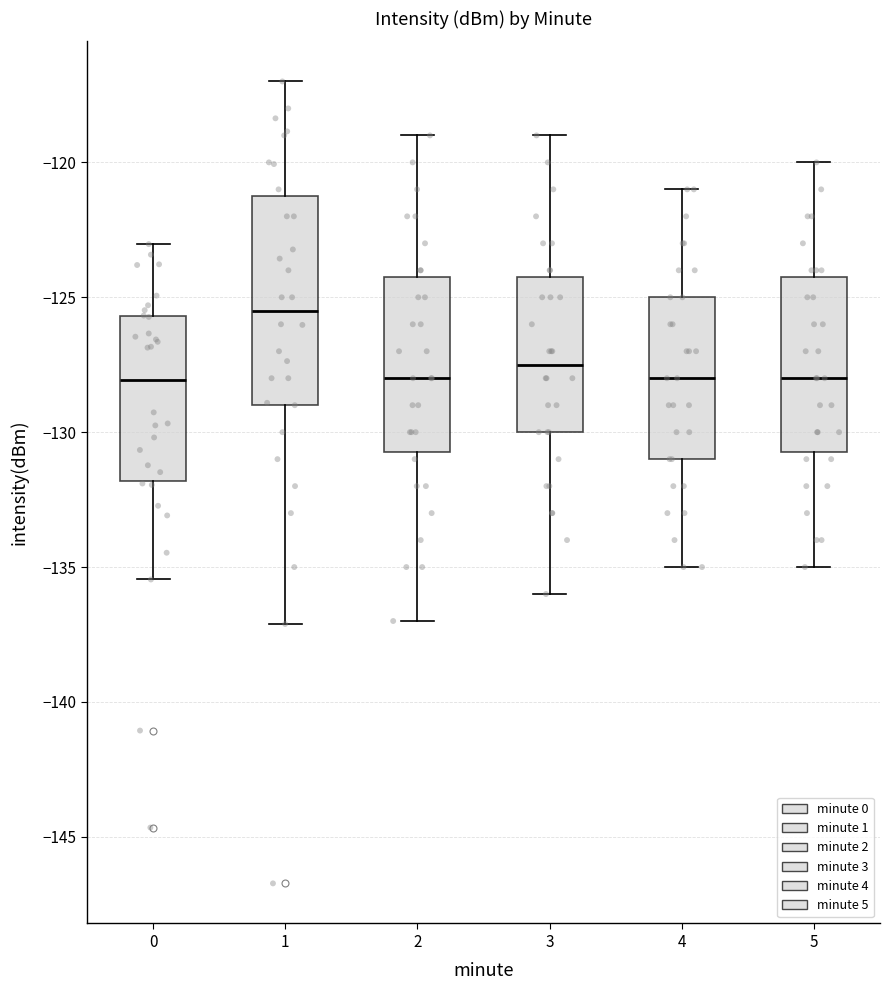

Which box has the highest median line?

1